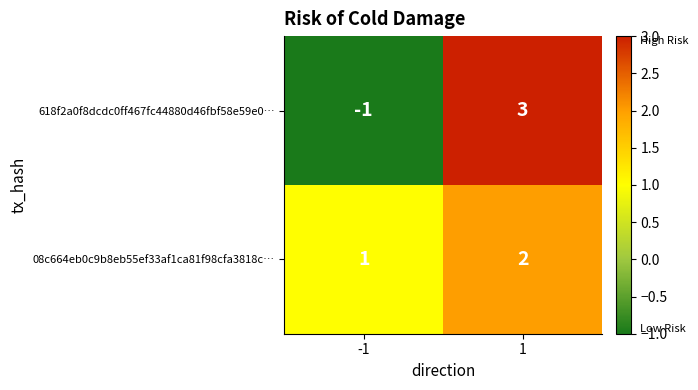

Is it true that 618f2a0f8dcdc0ff467fc44880d46fbf58e59e0… equals -1 at -1?

True